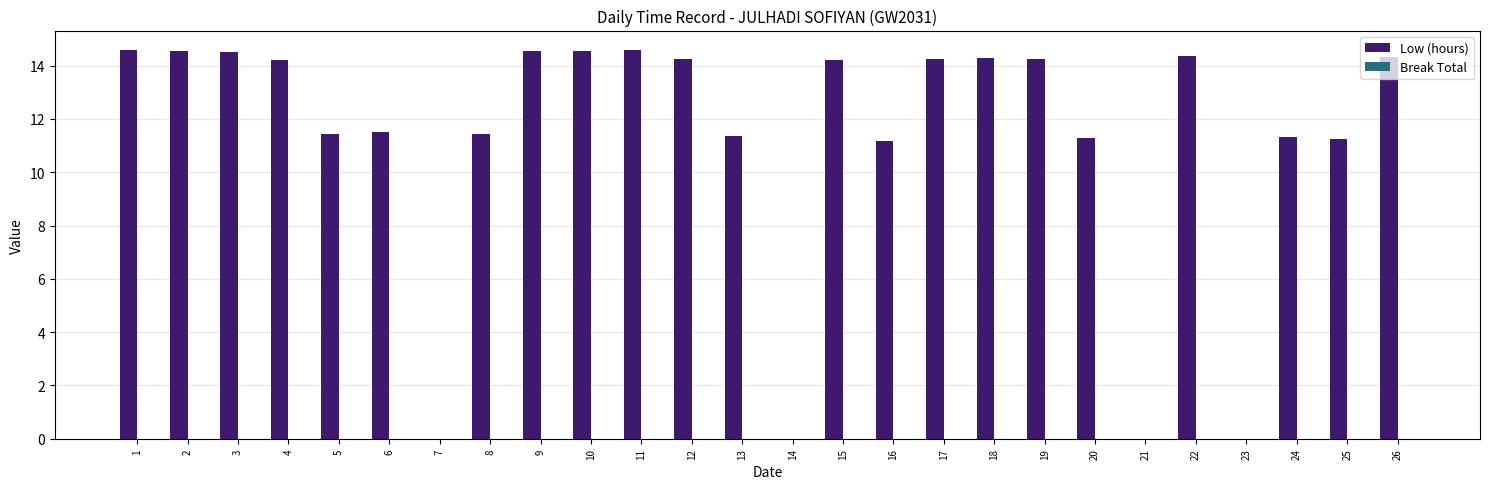

Which has a higher value, 21 or 25?

25